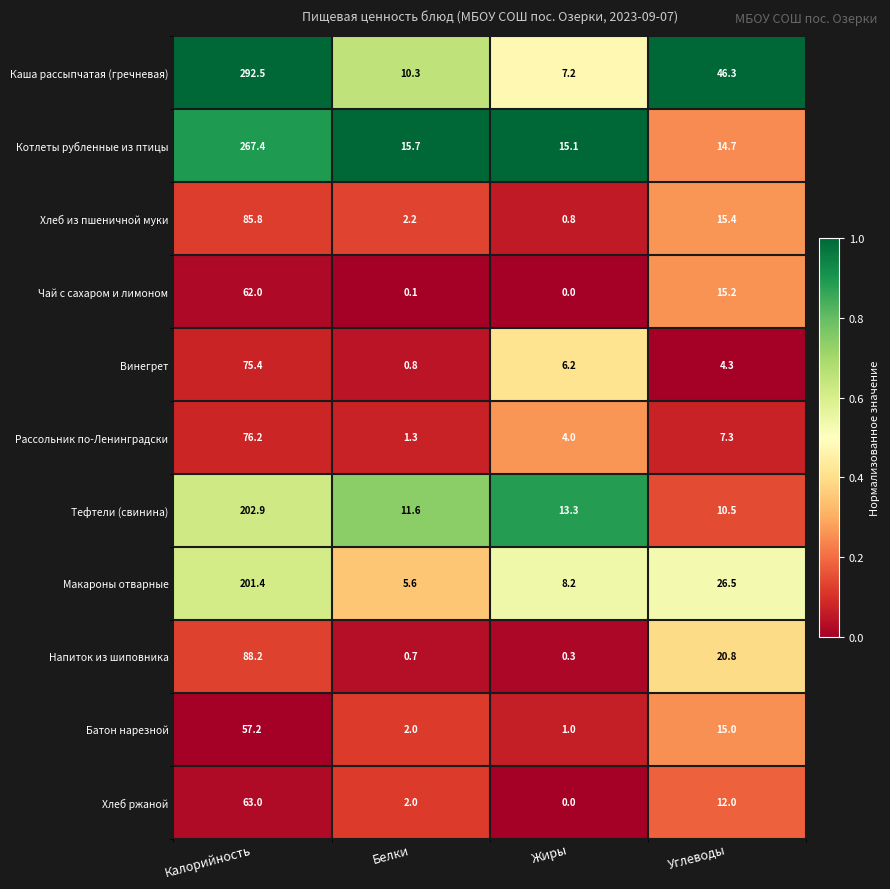

Which series has the largest total across all categories?

Каша рассыпчатая (гречневая)